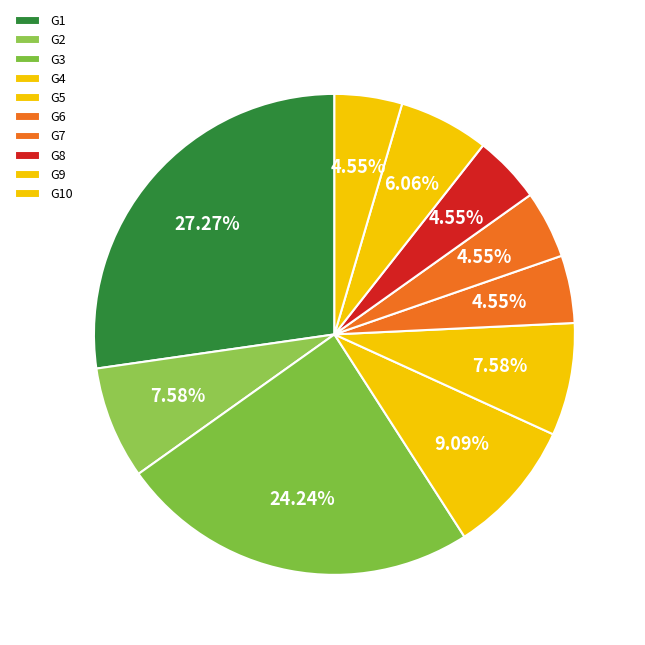

Does G6 account for over 50% of the chart?

No